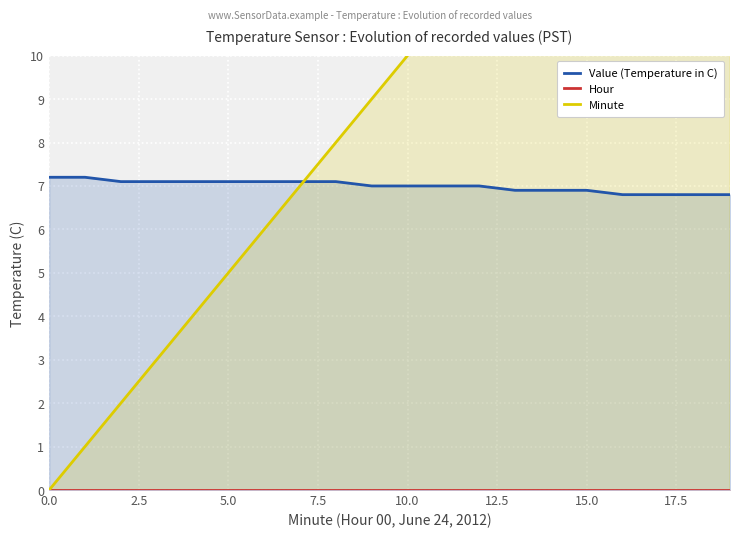

What is the sum of all Value (Temperature in C) values?

140.0